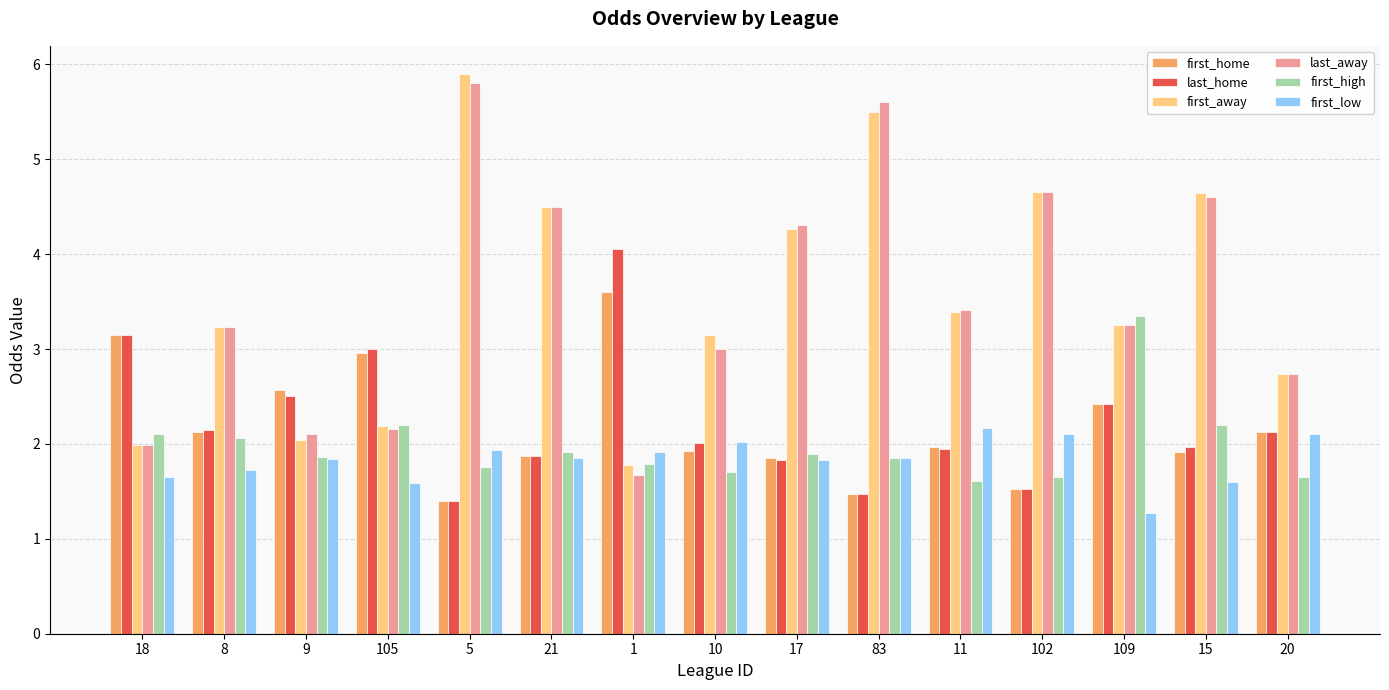

What is the label of the 8th bar from the right?

10